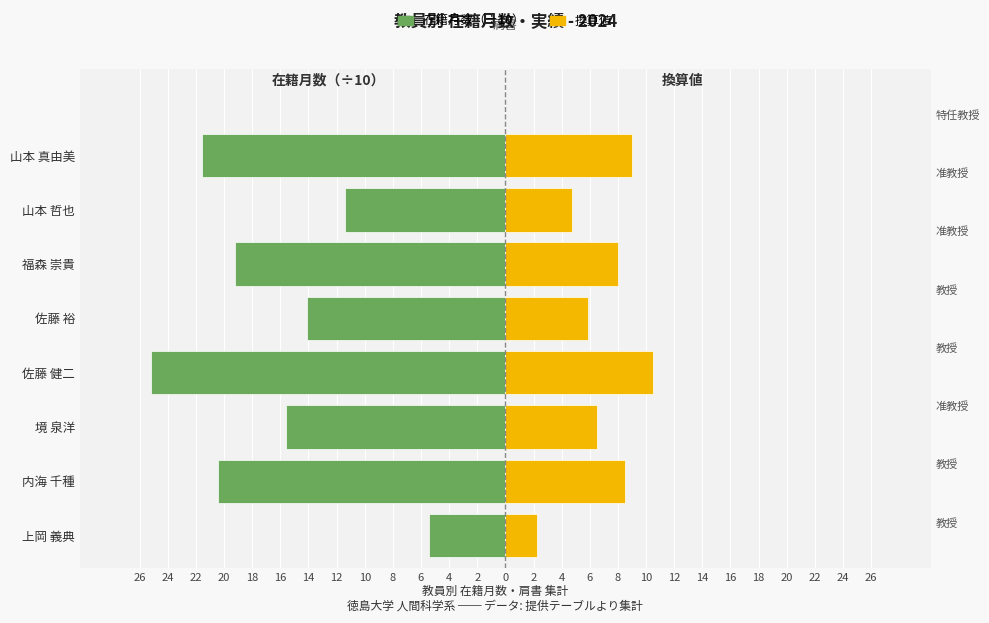

List the series in order of their overall mean, highest first.

在籍月数（換算）, 在籍月数（教授・准教授）